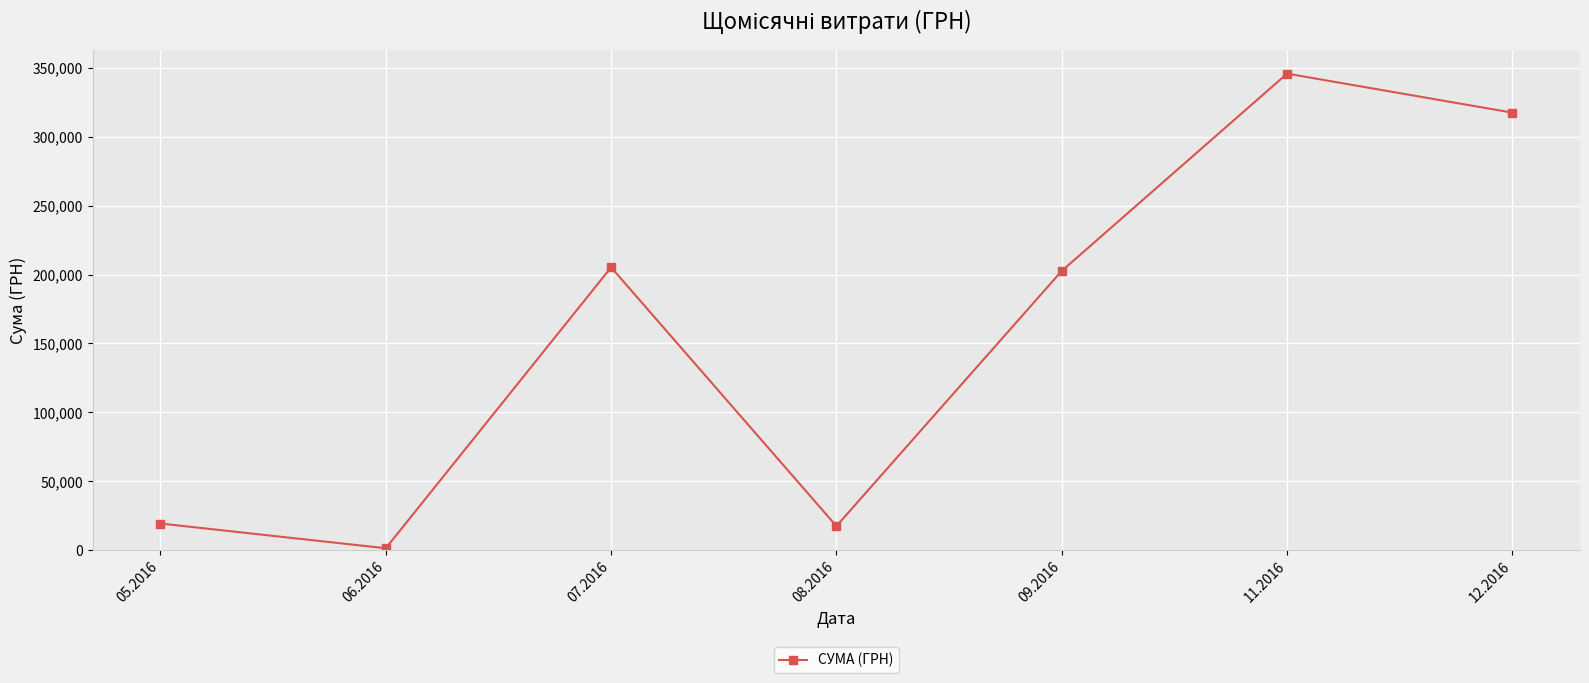

What value does the data have at 11.2016?

345674.9